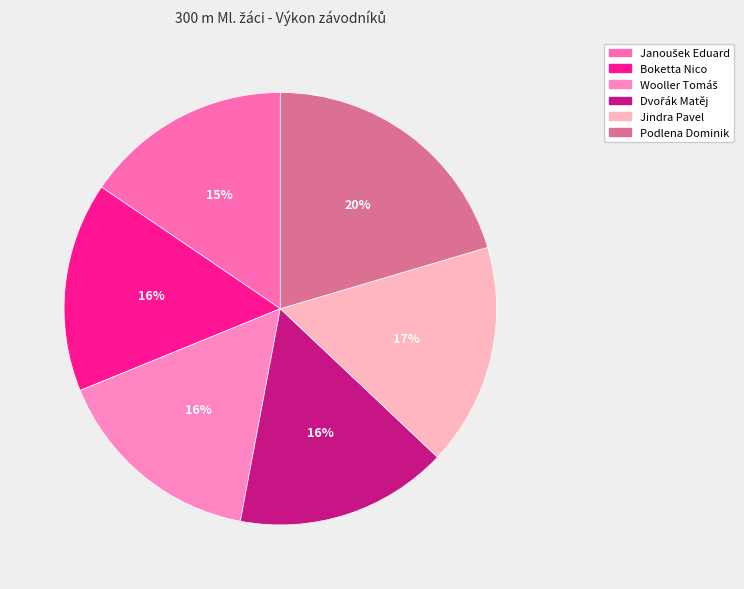

What is the change in value from Wooller Tomáš to Dvořák Matěj?

+0.1